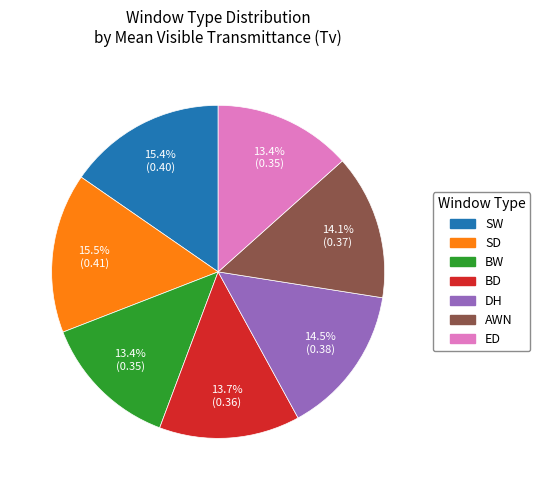

To the nearest percent, what portion does BW represent?

13%